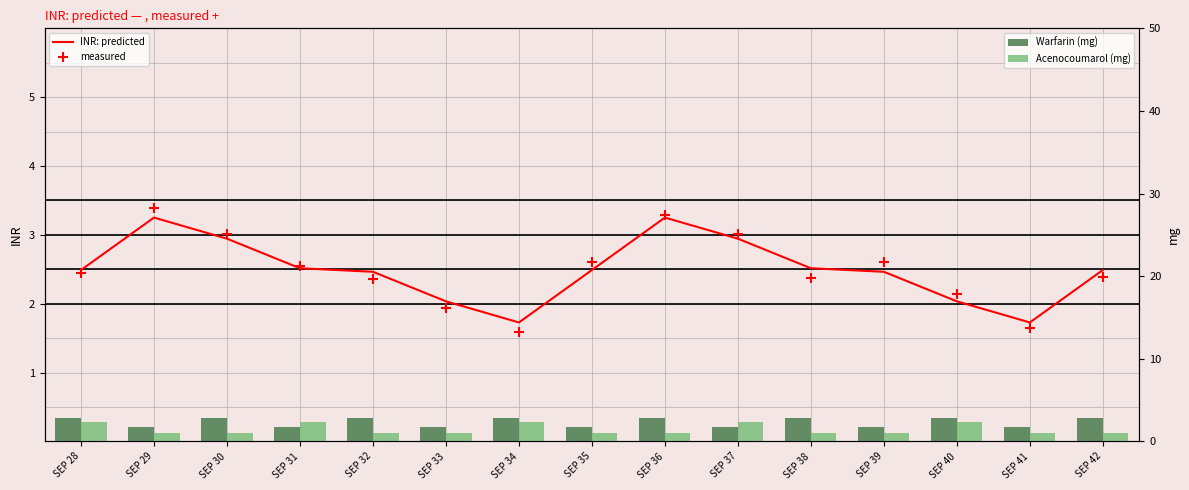

At how many categories does at least one series exceed 1?

15